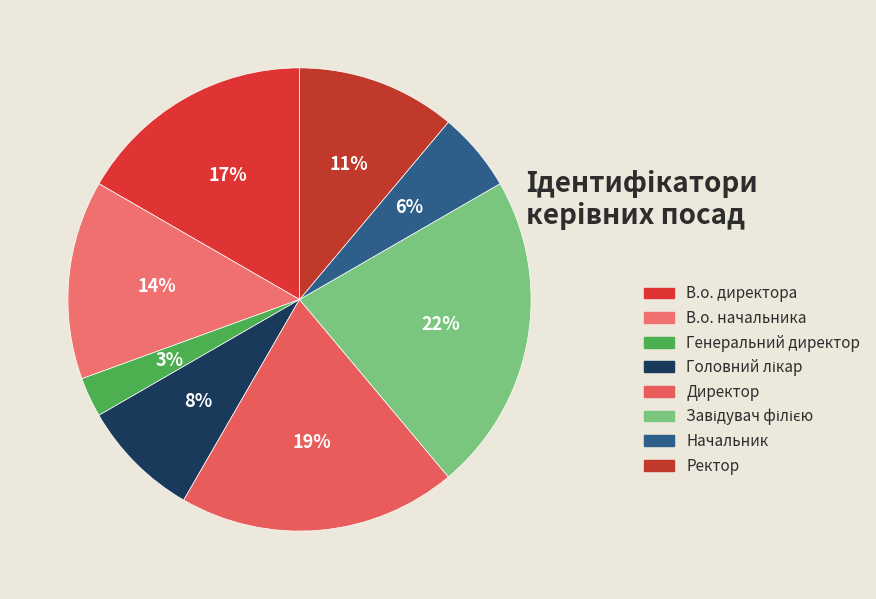

True or false: Генеральний директор accounts for 1% of the total.

False